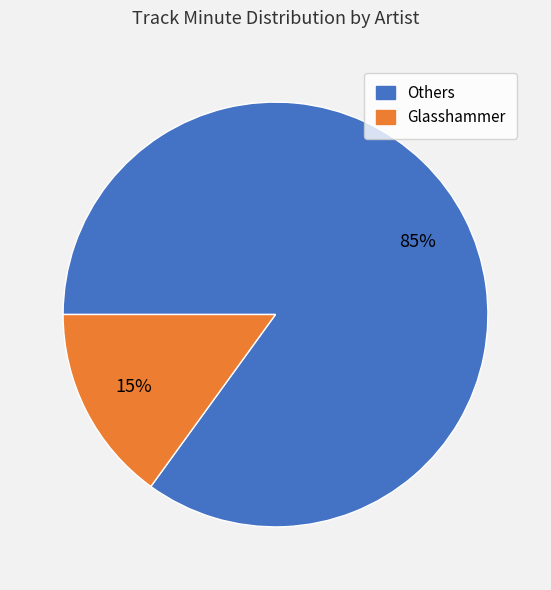

Count the number of slices in the pie.

2